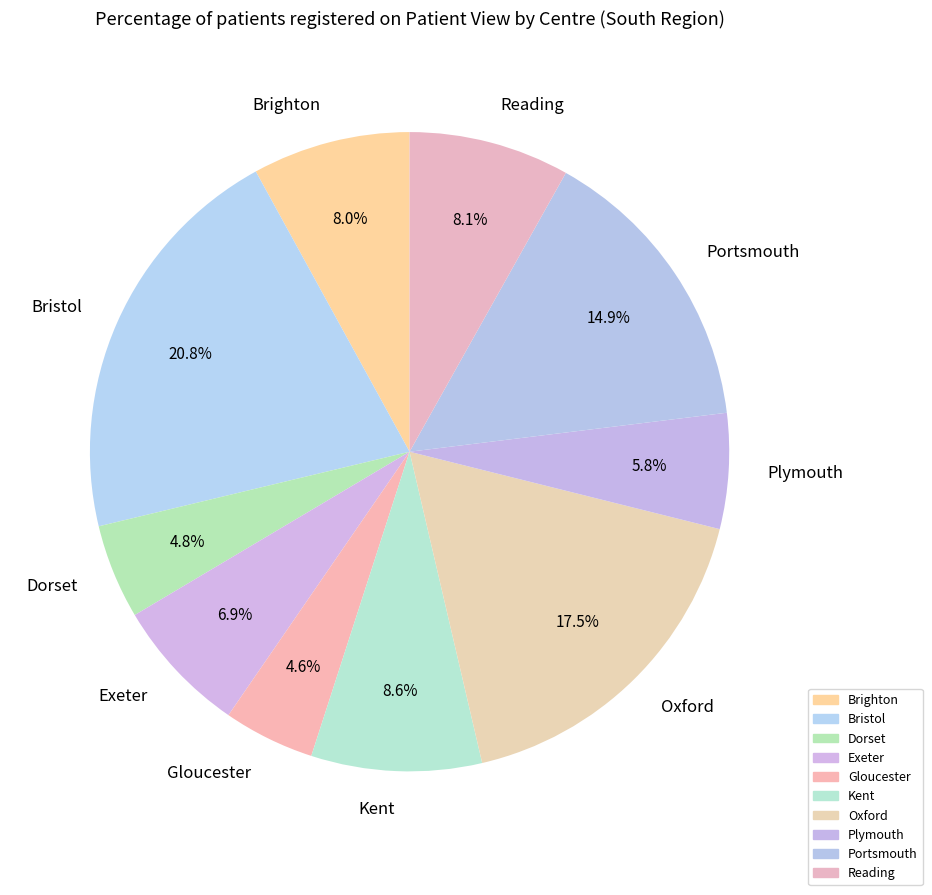

Count the number of slices in the pie.

10